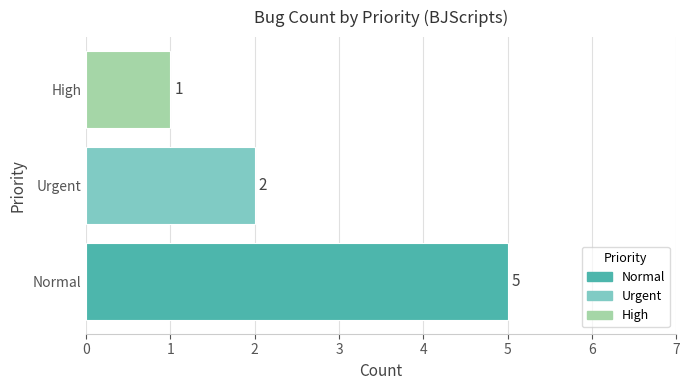

Between High and Normal, which is larger?

Normal